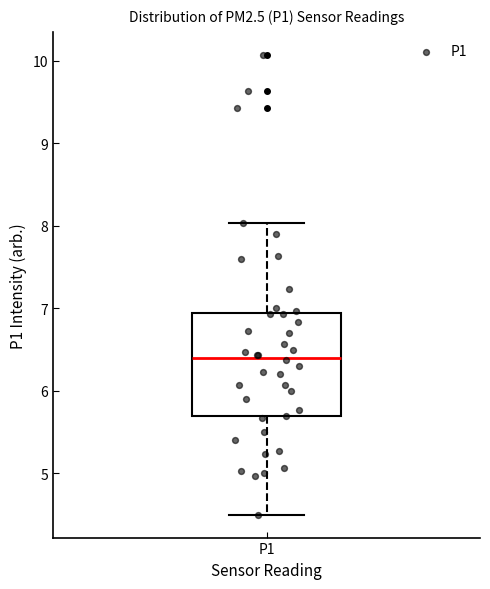

Transcribe this box plot: give where the median line is, the range the box spans, and where the two whiskers end, as read against the y-axis. The values are not printed on the chart, so give them approximately, as read against the axis.

median 6.4, box 5.7 to 6.9, whiskers 4.5 to 8.0